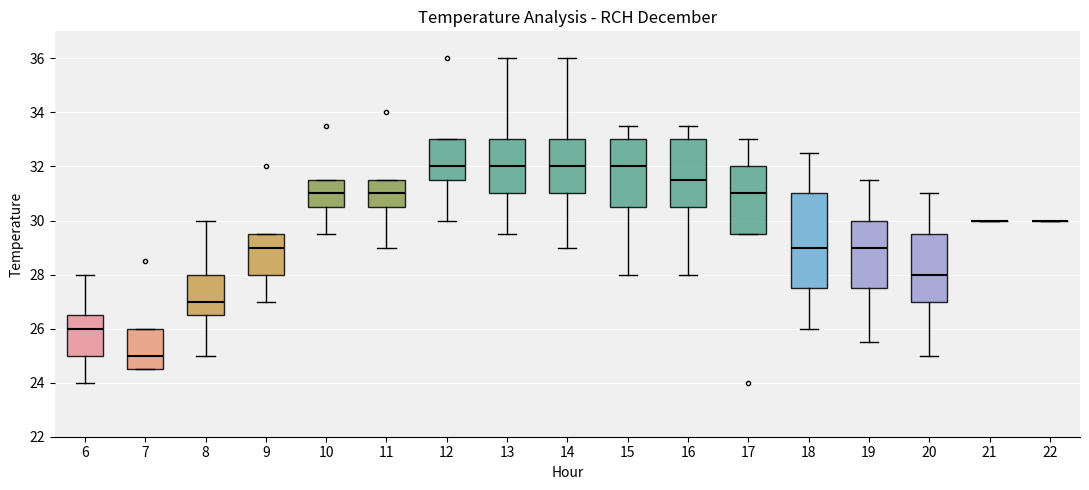

Reading left to right, transcribe this box plot: for each box, give where its median line is, the range the box spans, and where its two whiskers end, as read against the y-axis. The values are not printed on the chart, so give them approximately, as read against the axis.

6: median 26.0, box 25.0 to 26.6, whiskers 24.0 to 28.0
7: median 25.0, box 24.6 to 26.0, whiskers 24.6 to 26.0
8: median 27.0, box 26.6 to 28.0, whiskers 25.0 to 30.0
9: median 29.0, box 28.0 to 29.6, whiskers 27.0 to 29.6
10: median 31.0, box 30.6 to 31.6, whiskers 29.6 to 31.6
11: median 31.0, box 30.6 to 31.6, whiskers 29.0 to 31.6
12: median 32.0, box 31.6 to 33.0, whiskers 30.0 to 33.0
13: median 32.0, box 31.0 to 33.0, whiskers 29.6 to 36.0
14: median 32.0, box 31.0 to 33.0, whiskers 29.0 to 36.0
15: median 32.0, box 30.6 to 33.0, whiskers 28.0 to 33.6
16: median 31.6, box 30.6 to 33.0, whiskers 28.0 to 33.6
17: median 31.0, box 29.6 to 32.0, whiskers 29.6 to 33.0
18: median 29.0, box 27.6 to 31.0, whiskers 26.0 to 32.6
19: median 29.0, box 27.6 to 30.0, whiskers 25.6 to 31.6
20: median 28.0, box 27.0 to 29.6, whiskers 25.0 to 31.0
21: box collapsed to a line at 30.0, whiskers 30.0 to 30.0
22: box collapsed to a line at 30.0, whiskers 30.0 to 30.0